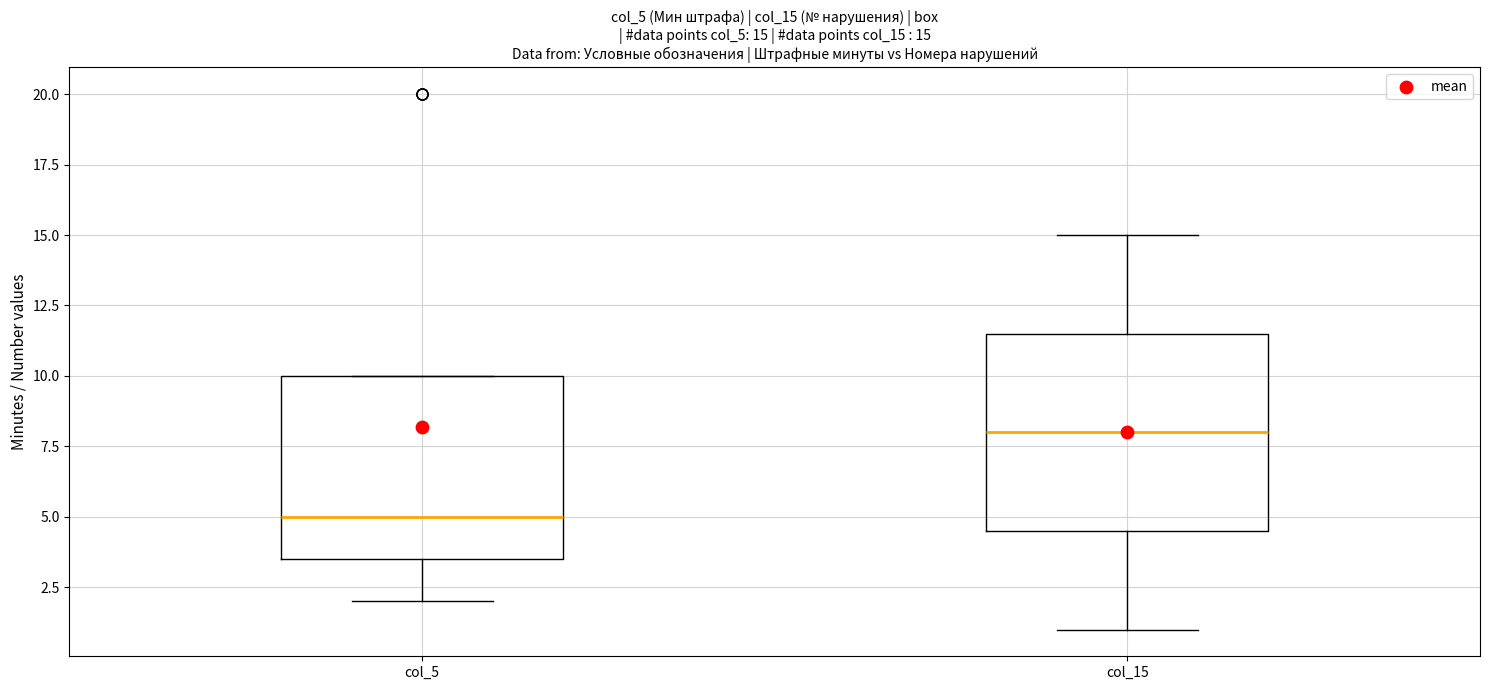

Which box is the tallest, from its lower edge to its upper edge?

col_15